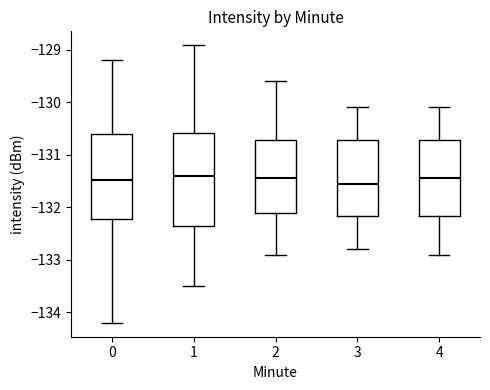

Where does the upper whisker of the box at x = 1 end on the y-axis? The values are not printed on the chart, so give them approximately, as read against the axis.

-128.9